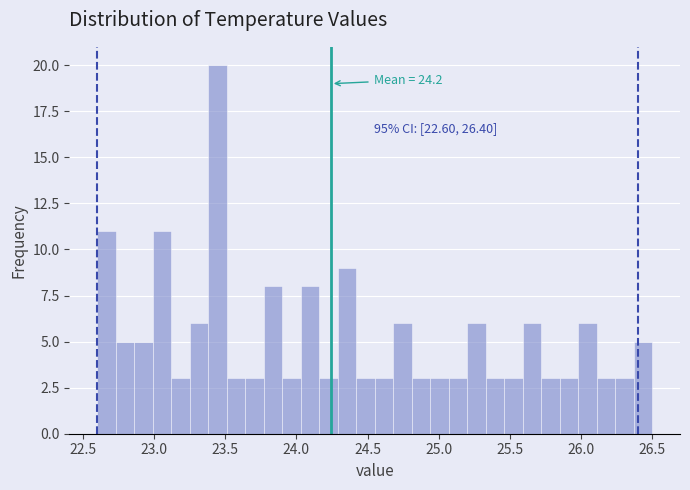

Around what value on the x-axis is the tallest bar? Give the approximate position of its centre, as read against the axis.

23.45